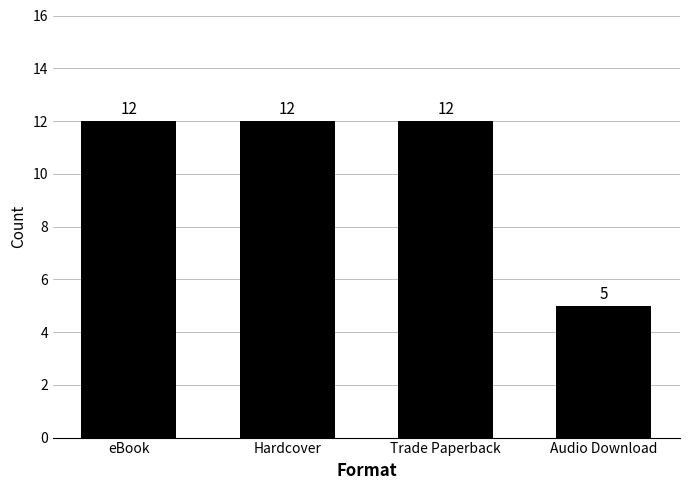

Reading left to right, transcribe all the data shown in this chart.

12	12	12	5